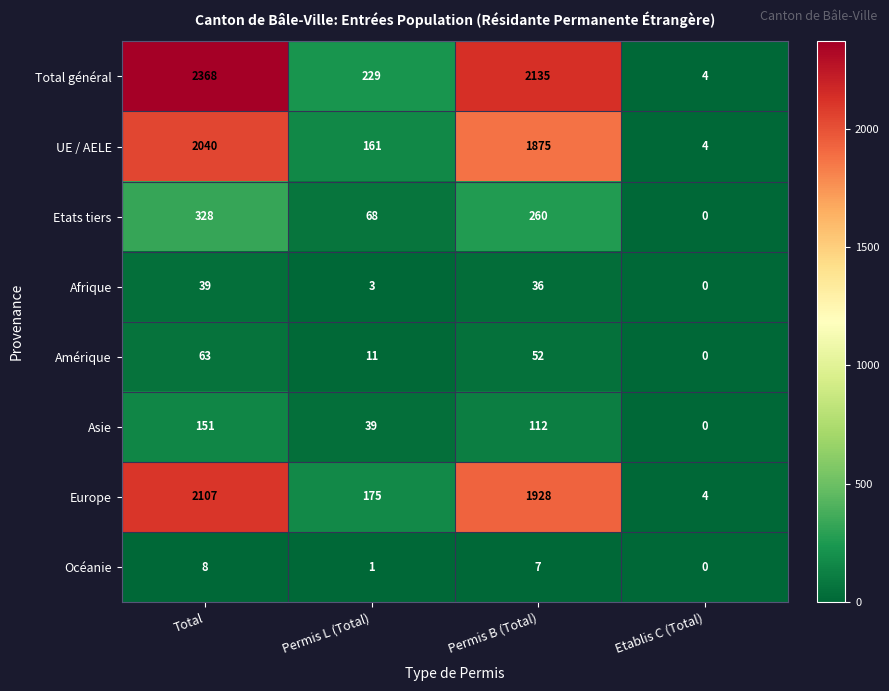

Where does the Total général series first go above 2135?

Total